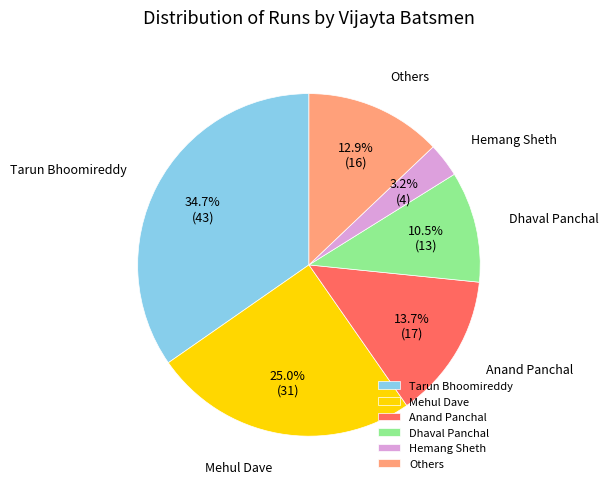

Rank the categories by value from lowest to highest.

Hemang Sheth, Dhaval Panchal, Others, Anand Panchal, Mehul Dave, Tarun Bhoomireddy